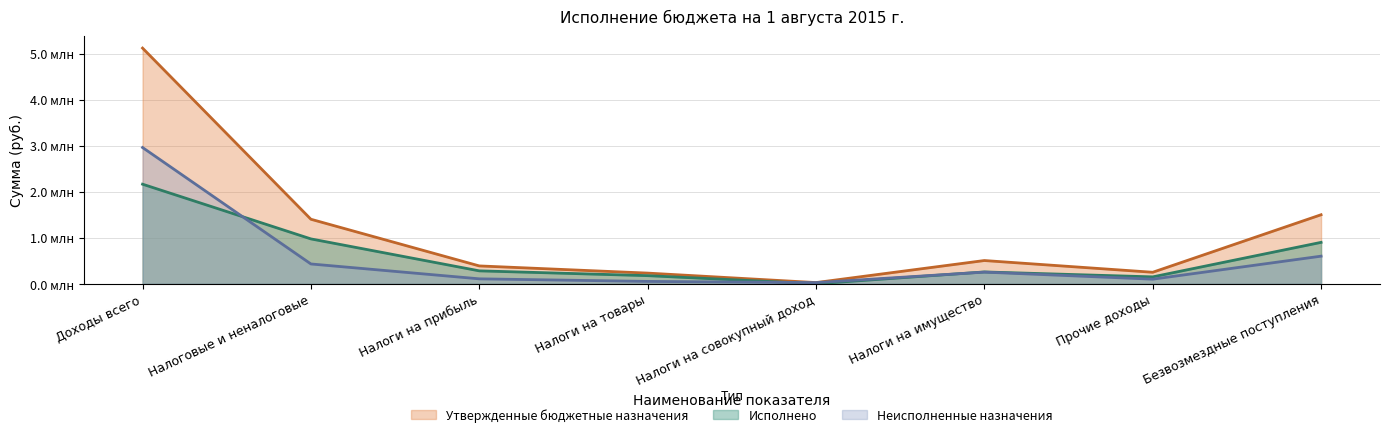

The value of Неисполненные назначения at Прочие доходы is 0.1. True or false?

True